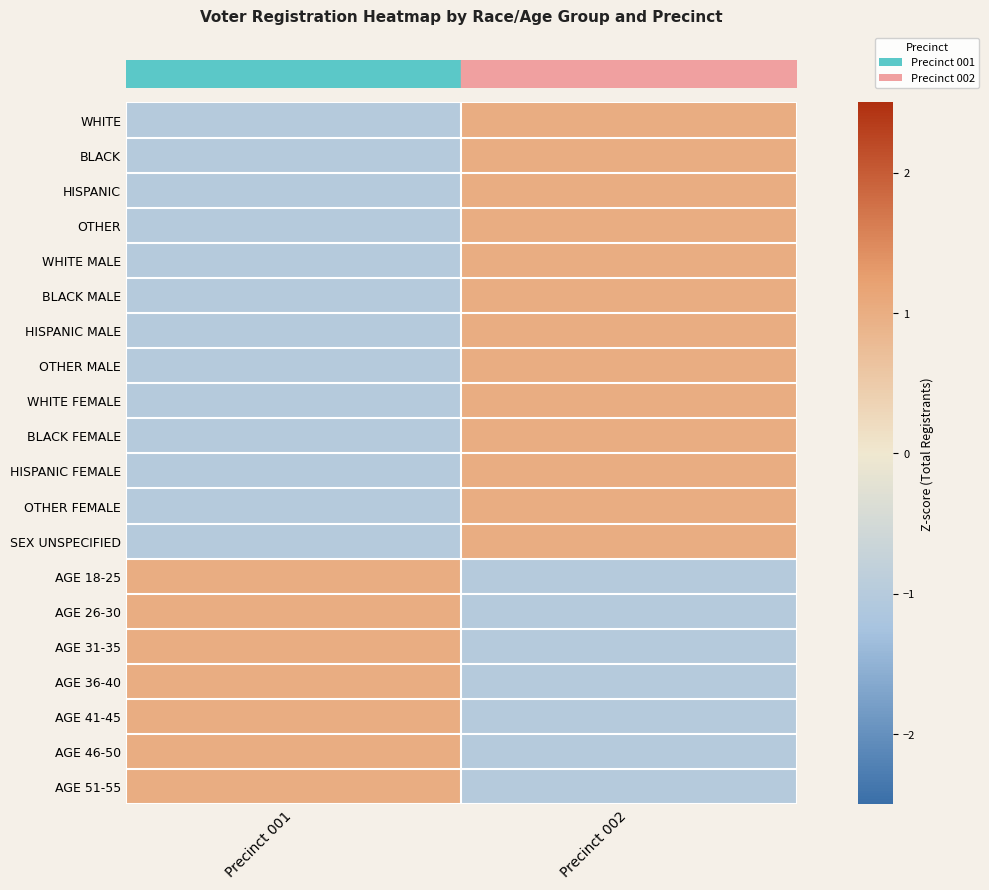

Which has a higher value, Precinct 002 or Precinct 001?

Precinct 002